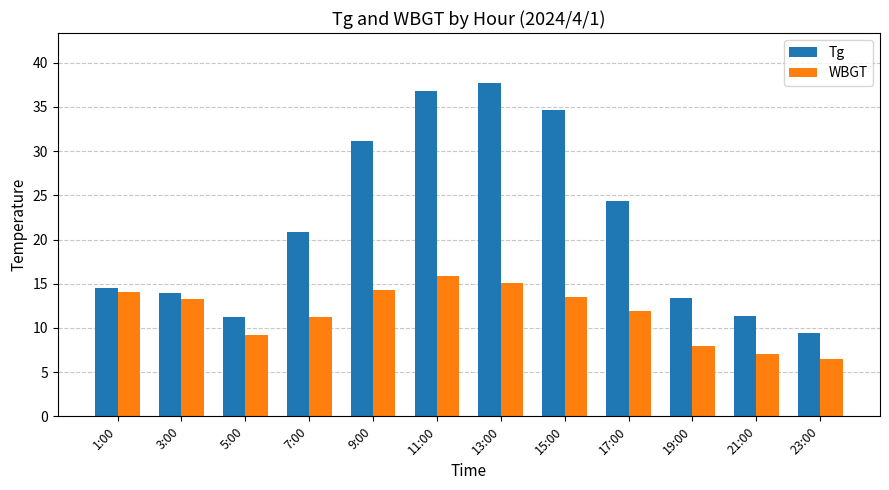

Which series has the widest spread of values?

Tg